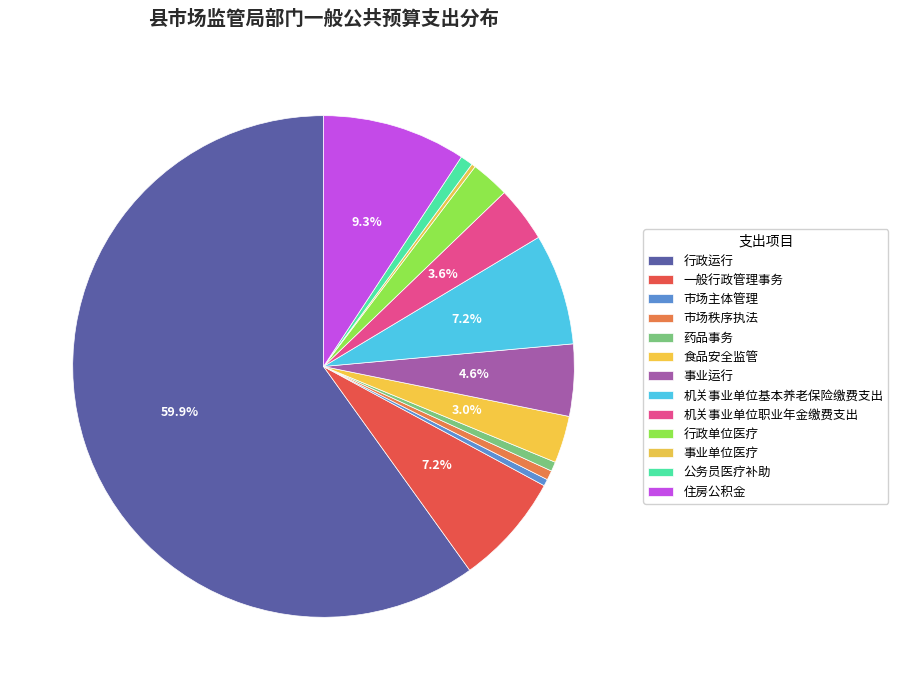

True or false: 行政单位医疗 accounts for 1% of the total.

False